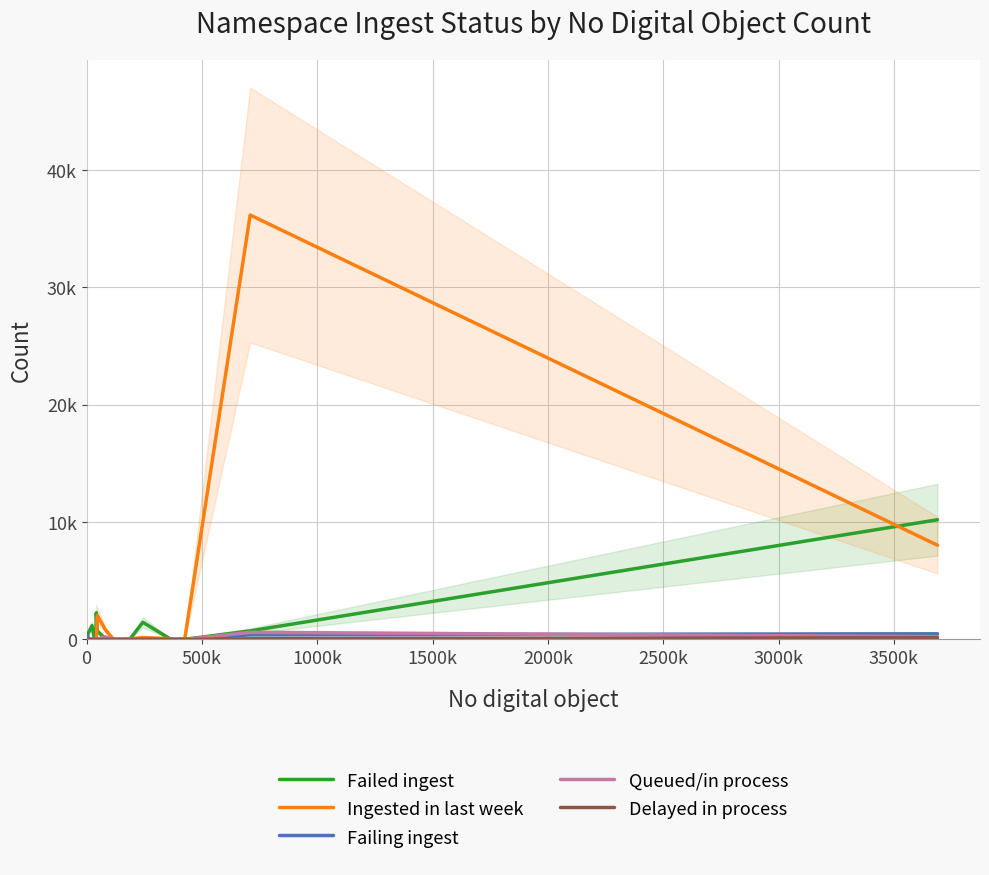

Is the value of Failing ingest at 1000k greater than the value of Delayed in process at 15?

Yes